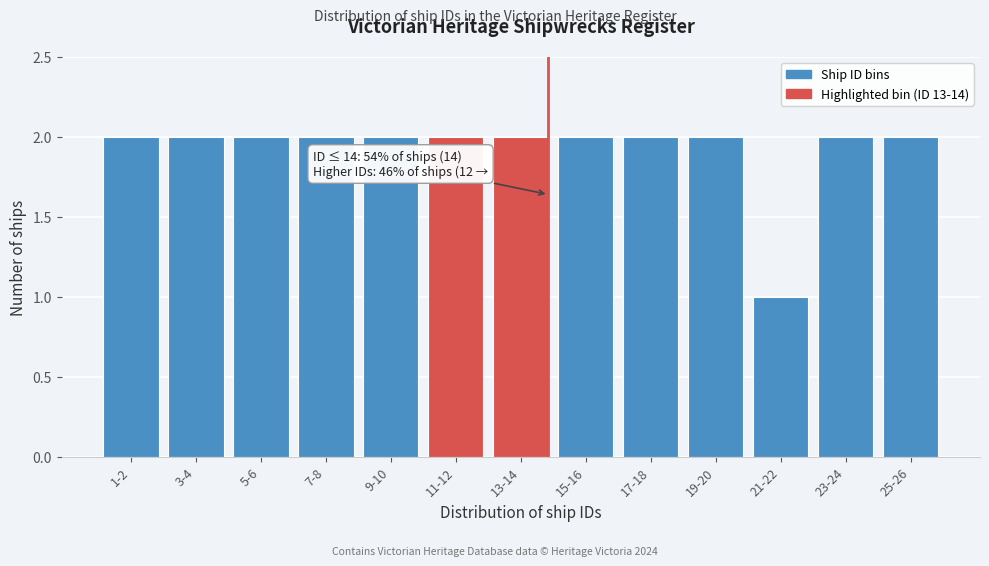

Reading right to left, what are all the values shown in this chart?

25-26=2	23-24=2	21-22=1	19-20=2	17-18=2	15-16=2	13-14=2	11-12=2	9-10=2	7-8=2	5-6=2	3-4=2	1-2=2